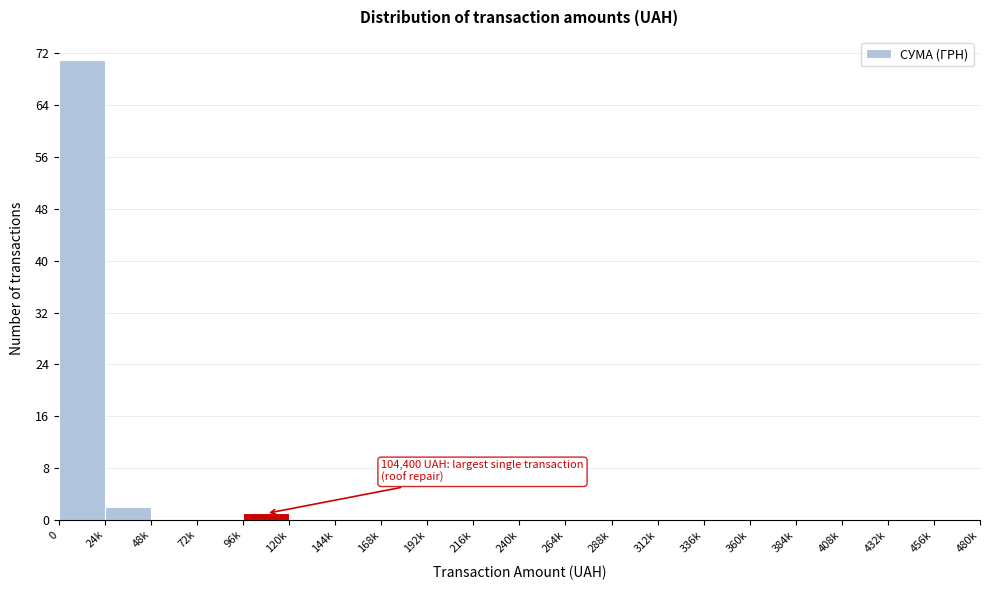

Reading left to right, extract all data points from this chart.

0=71	24k=2	48k=0	72k=0	96k=1	120k=0	144k=0	168k=0	192k=0	216k=0	240k=0	264k=0	288k=0	312k=0	336k=0	360k=0	384k=0	408k=0	432k=0	456k=0